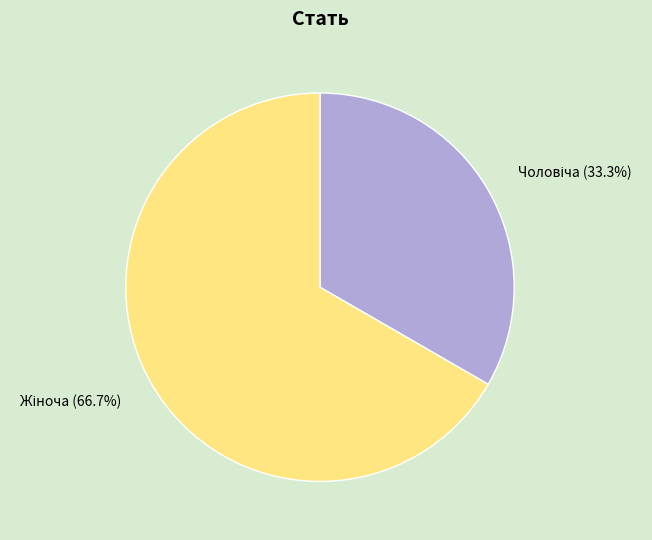

Is there any slice that represents more than half of the pie?

Yes